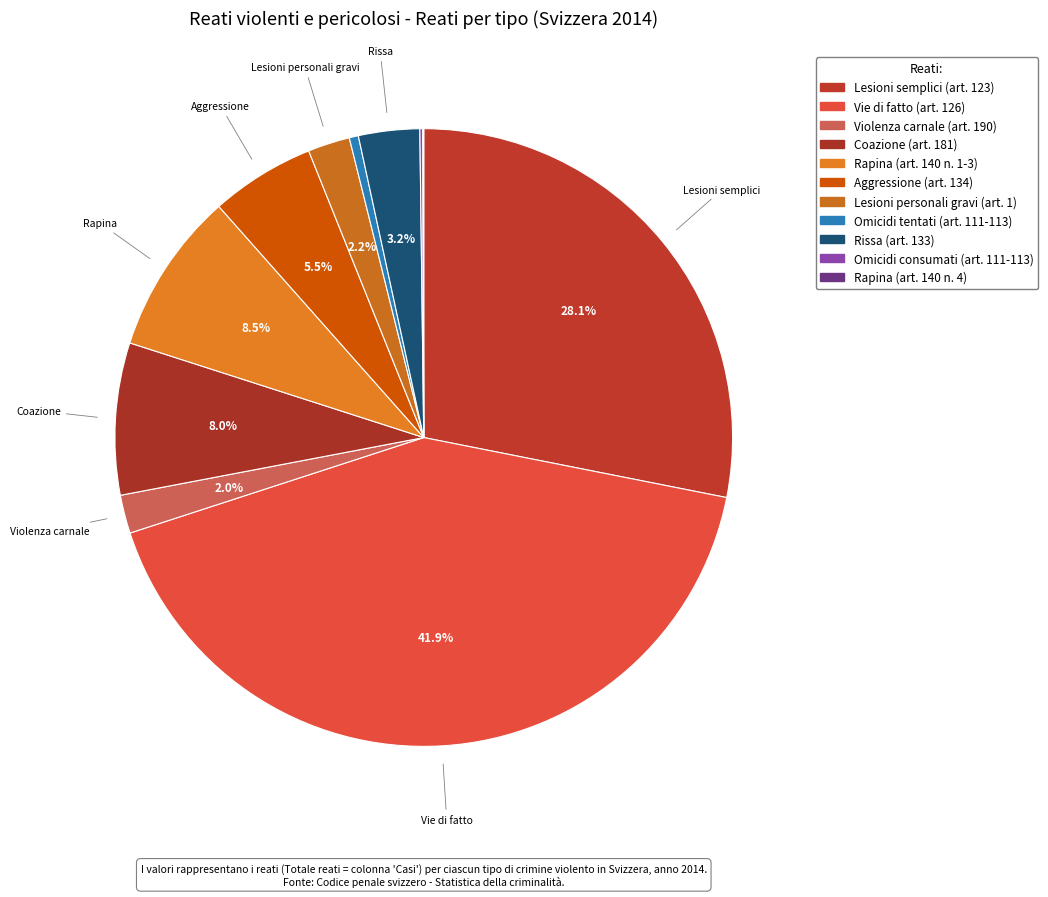

What percentage do Lesioni personali gravi (art. 1) and Rissa (art. 133) together represent?

5.4%